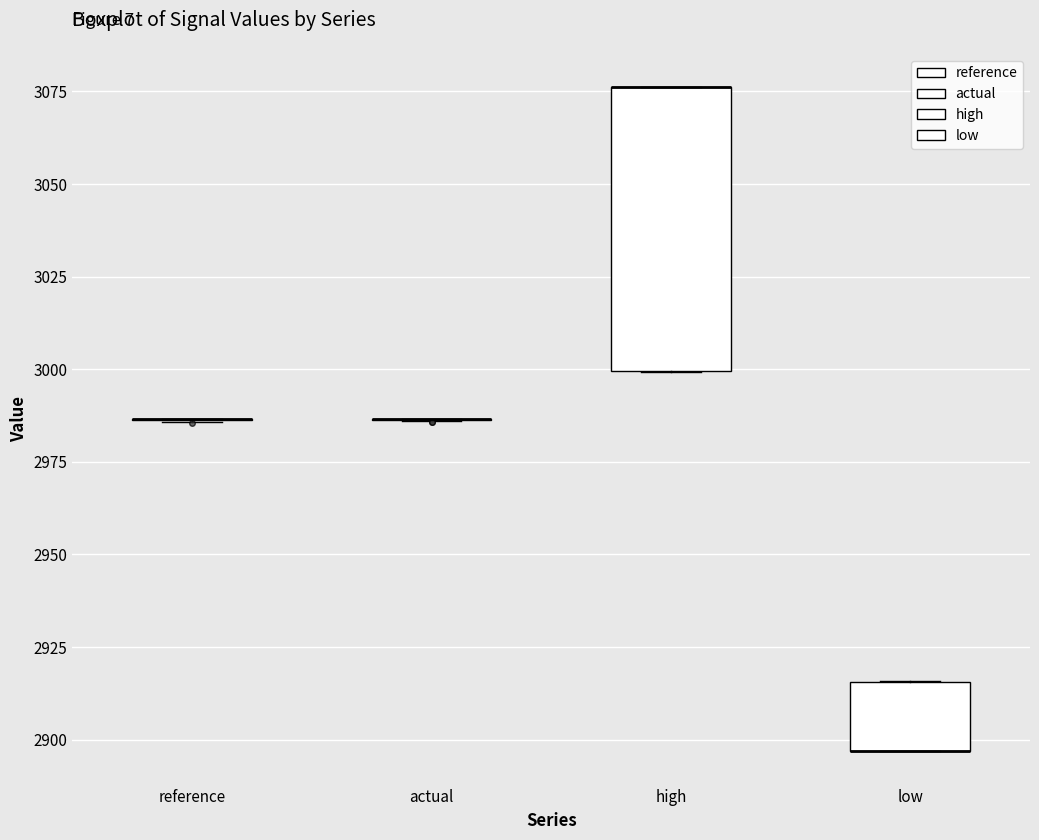

Reading left to right, read every box against the y-axis: the position of its median line, the range the box covers, and the ends of its whiskers. The values are not printed on the chart, so give them approximately, as read against the axis.

reference: box collapsed to a line at 2985, whiskers 2985 to 2985
actual: box collapsed to a line at 2985, whiskers 2985 to 2985
high: median 3075 (drawn on the box's upper edge), box 3000 to 3075, whiskers 3000 to 3075
low: median 2895 (drawn on the box's lower edge), box 2895 to 2915, whiskers 2895 to 2915